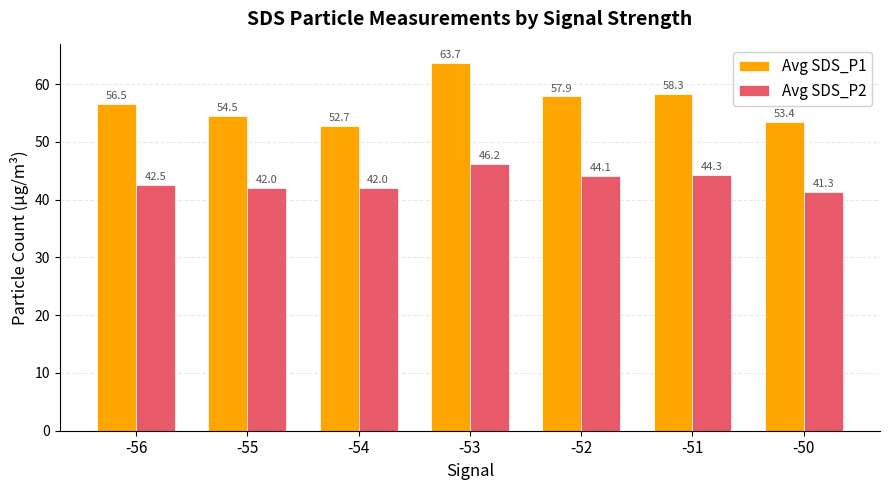

What is the difference between the maximum and second lowest values in the Avg SDS_P2 series?

4.2